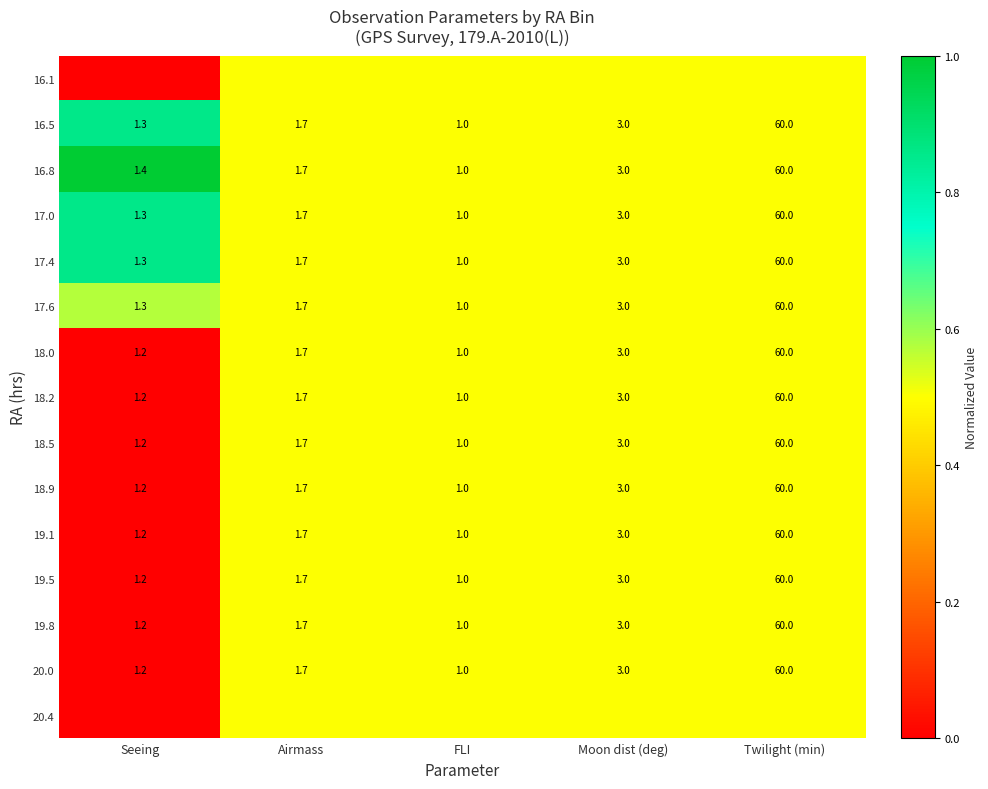

Which has a higher value, Twilight (min) or Seeing?

Twilight (min)